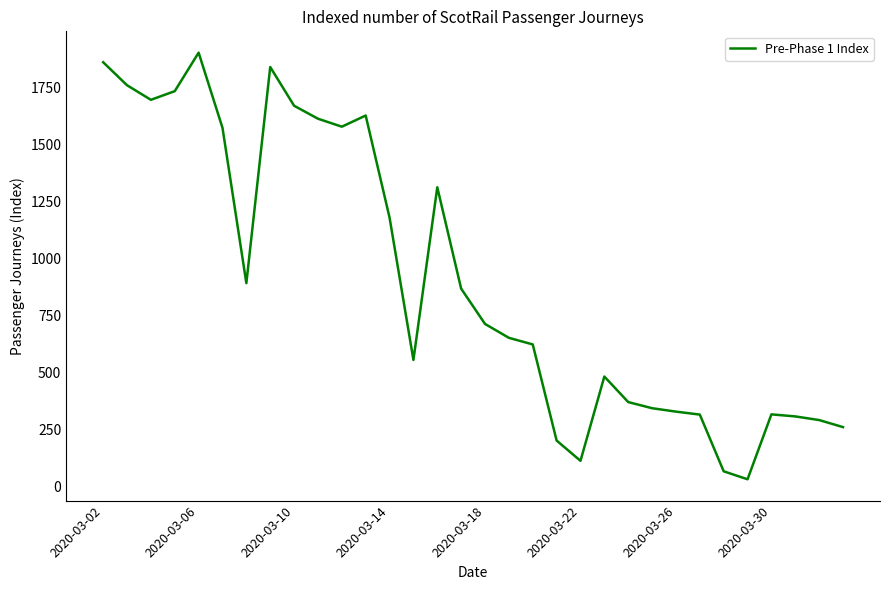

What is the greatest value displayed?

1903